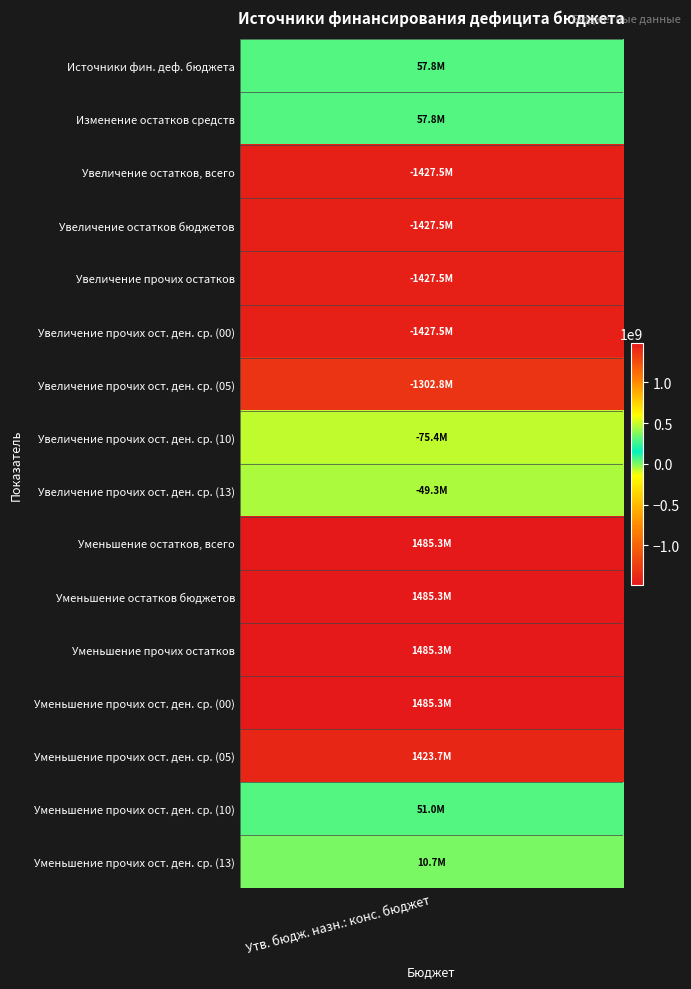

Rank the categories by value from lowest to highest.

2, 3, 4, 5, 6, 7, 8, 15, 14, 0, 1, 13, 9, 10, 11, 12